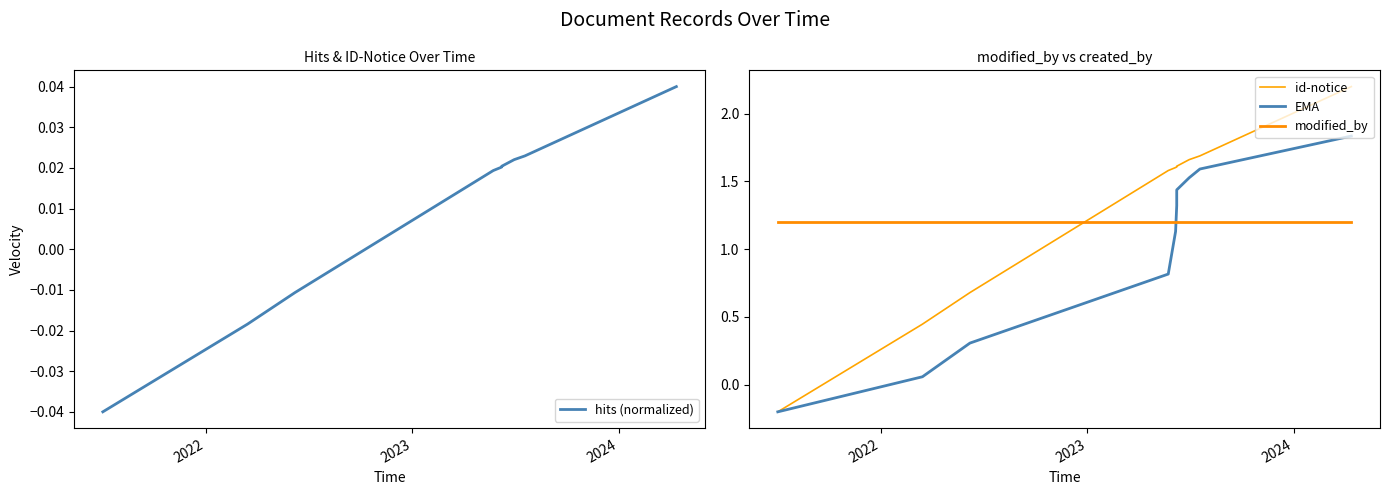

The EMA series shows 0.4 at 7. True or false?

False